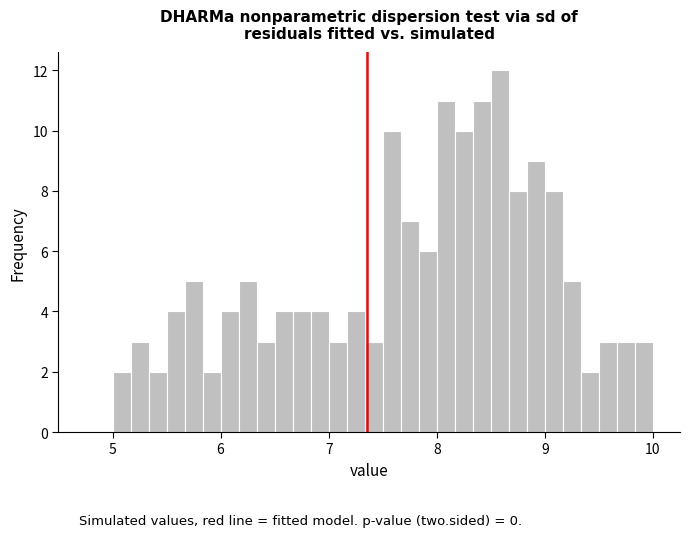

Around what value on the x-axis is the tallest bar? Give the approximate position of its centre, as read against the axis.

8.6